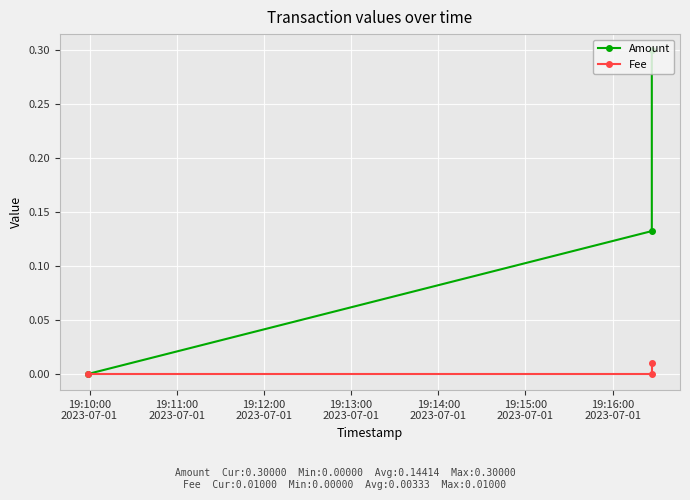

How many data points in Amount are above 0?

2